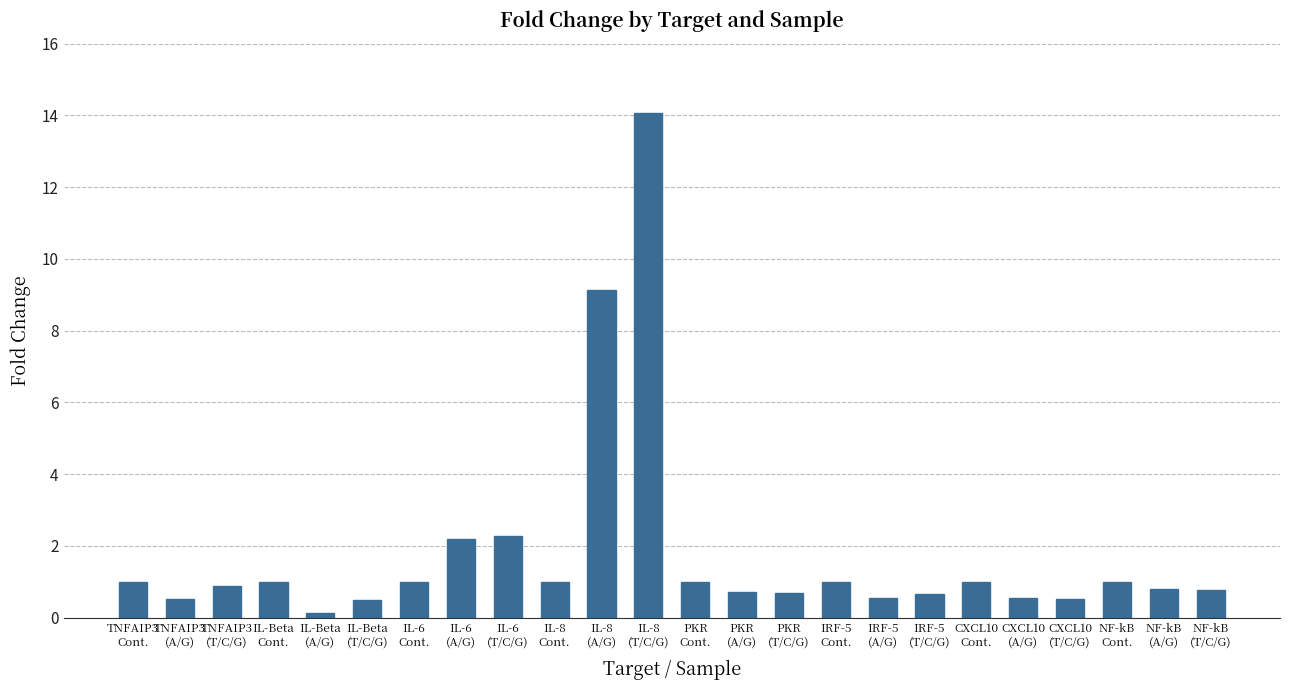

What is the maximum value shown in the chart?

14.1